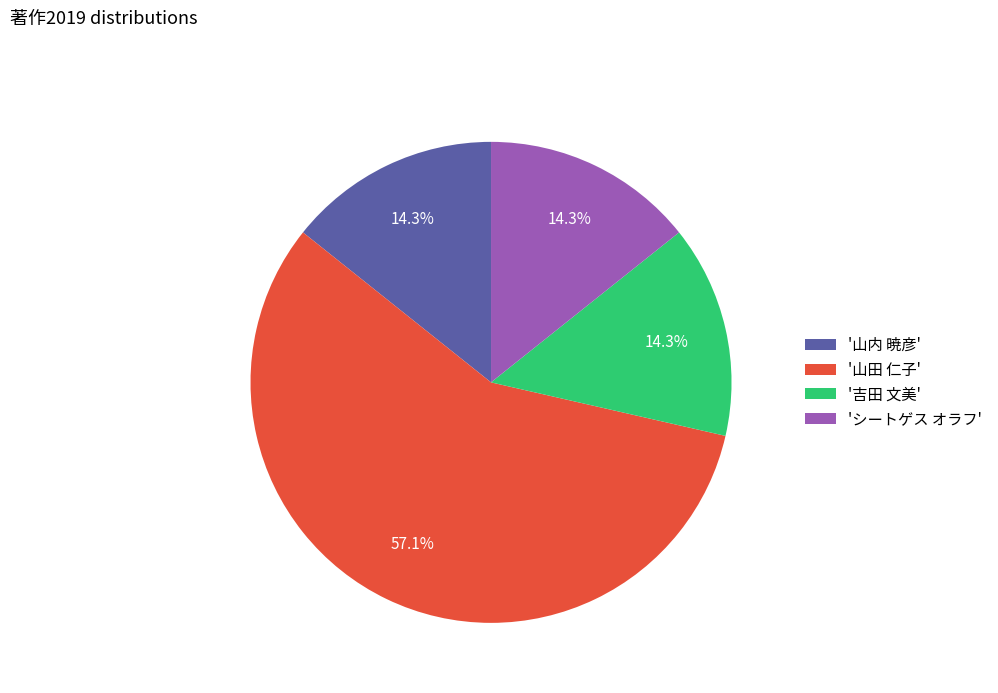

How many segments does this pie chart have?

4